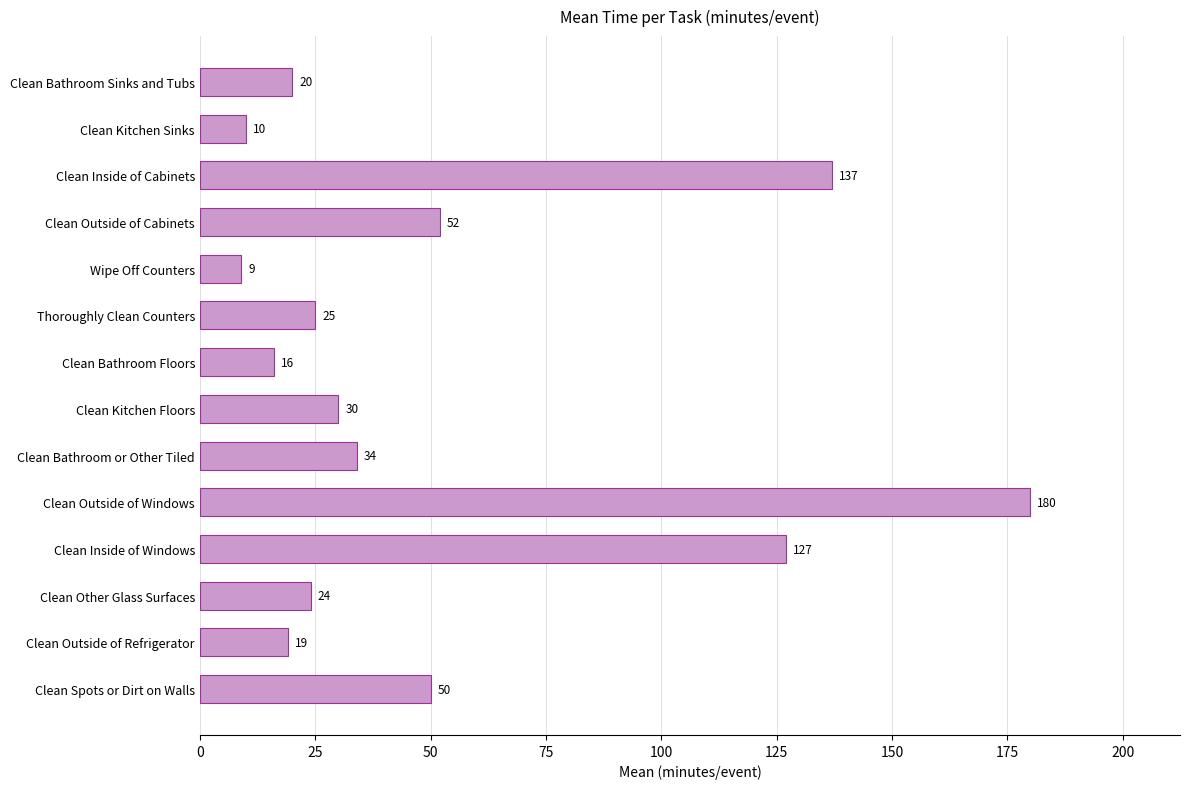

What is the change in value from Clean Outside of Cabinets to Thoroughly Clean Counters?

-27